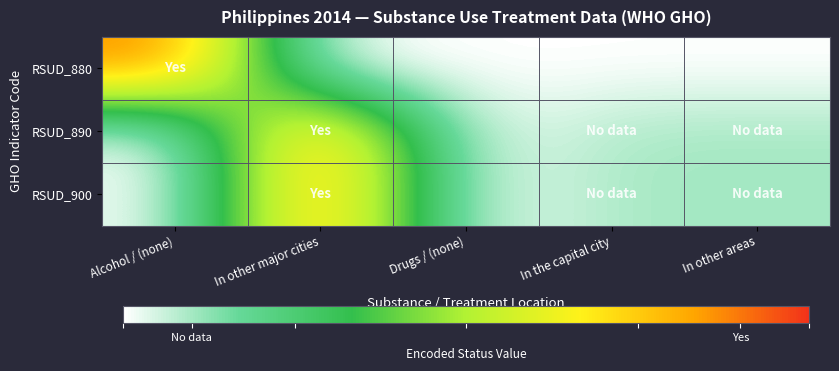

Which has a higher value, In other areas or In other major cities?

In other areas